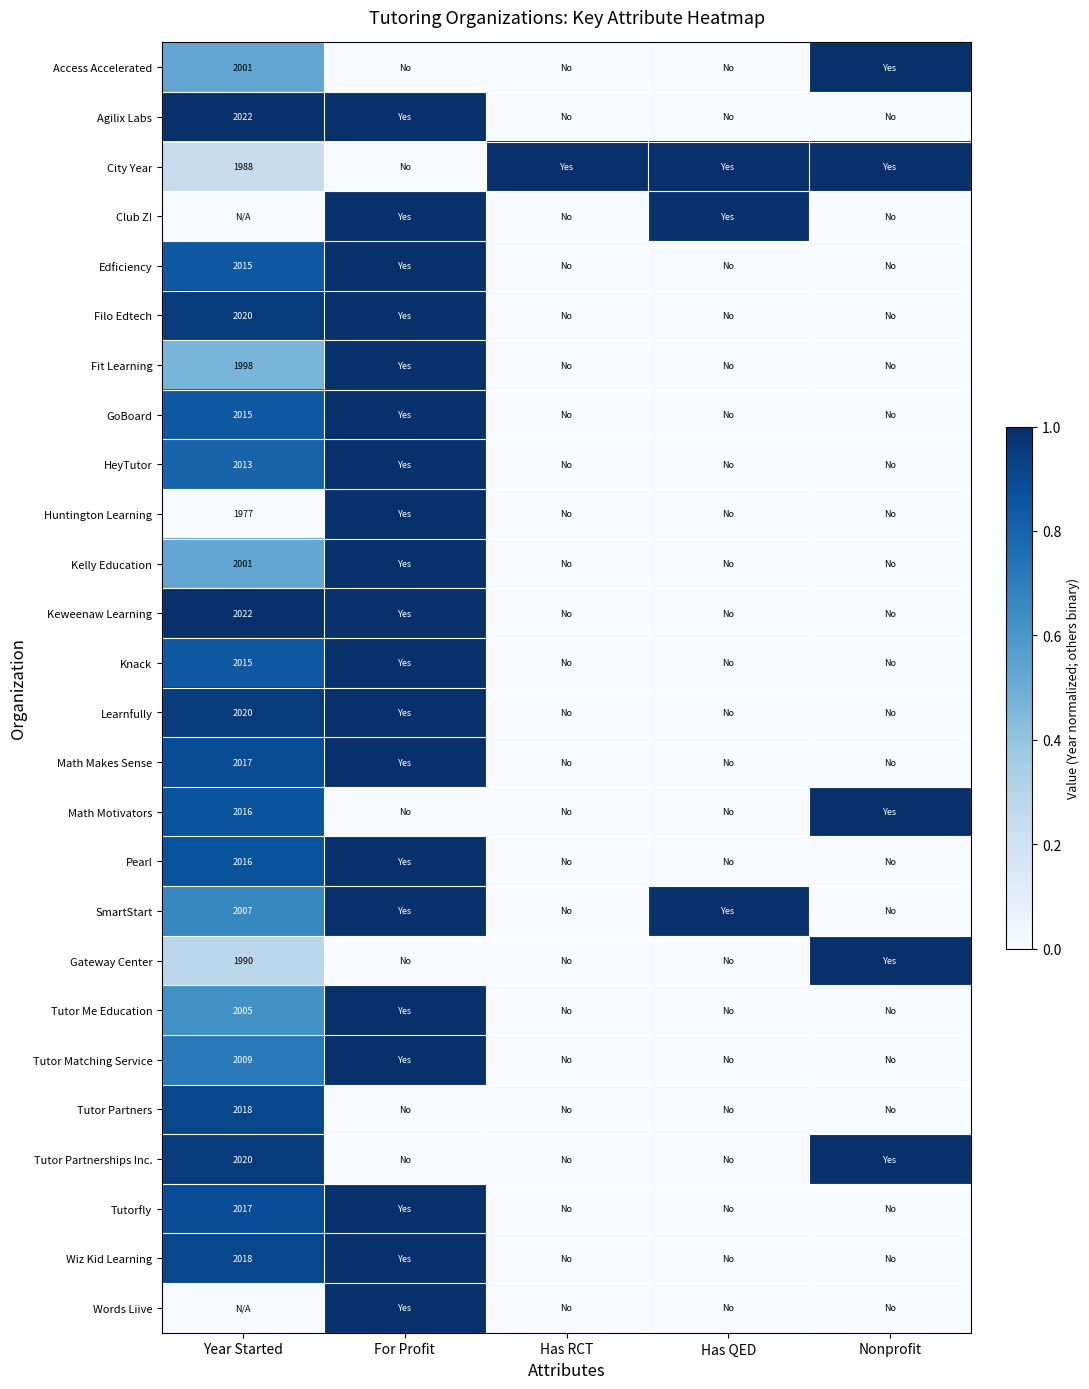

At how many categories does at least one series exceed 0?

5